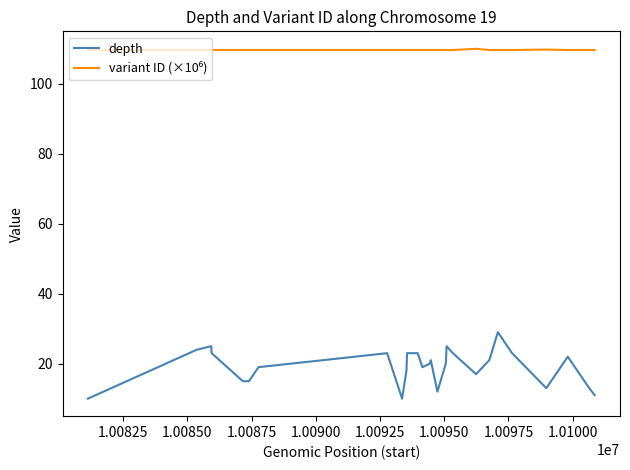

Does the chart have visible grid lines?

No